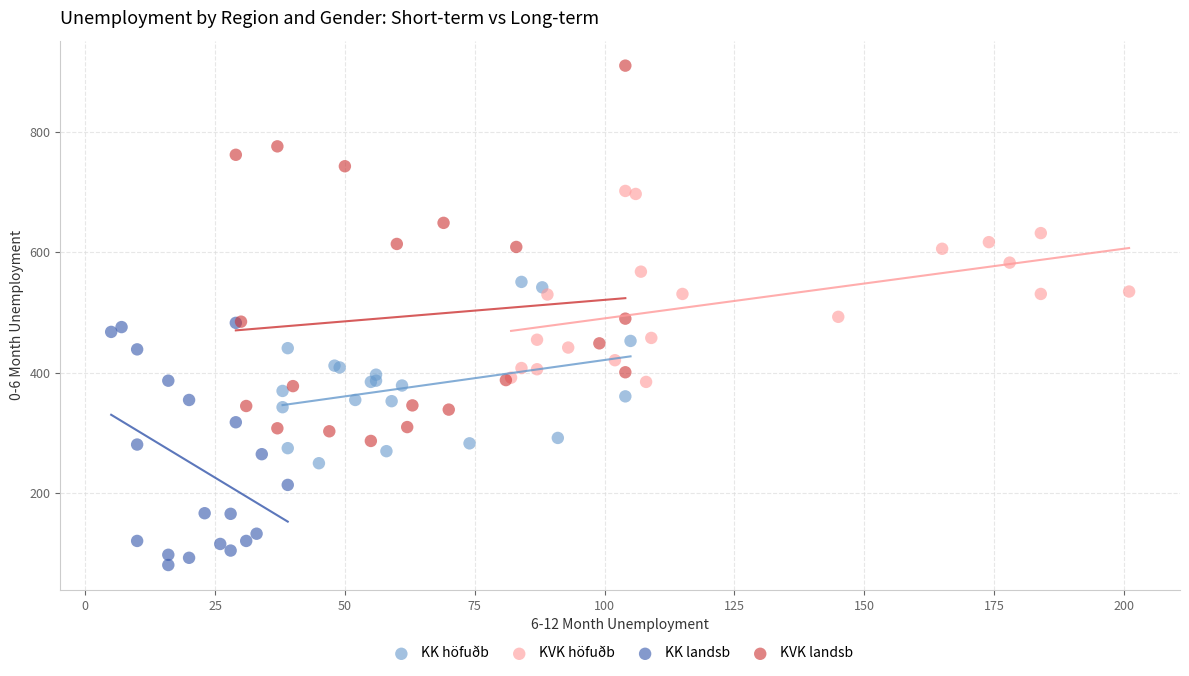

What are all the series names shown in the legend?

KK höfuðb, KVK höfuðb, KK landsb, KVK landsb